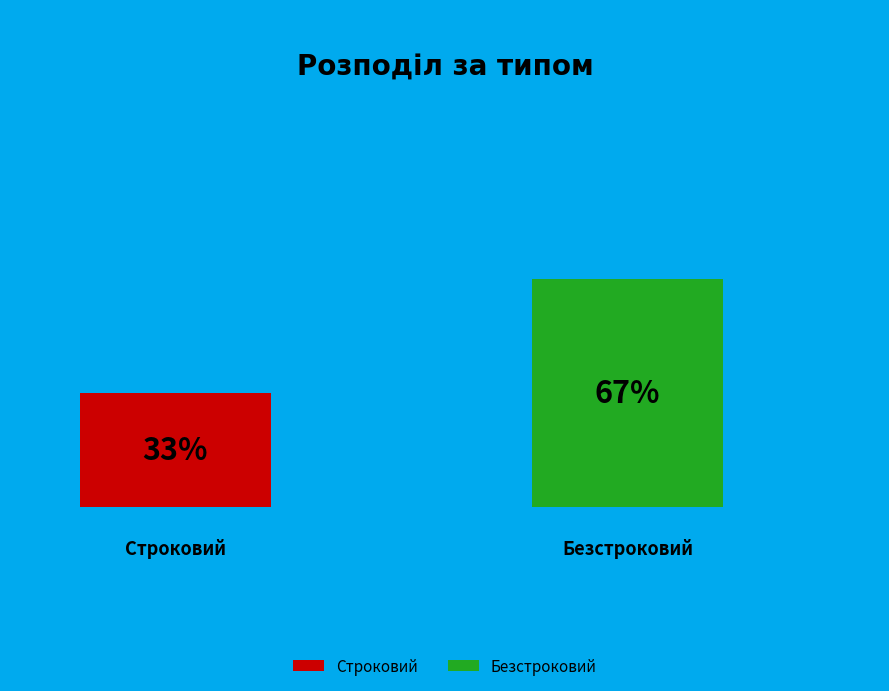

Which category has the biggest portion of the pie?

Безстроковий